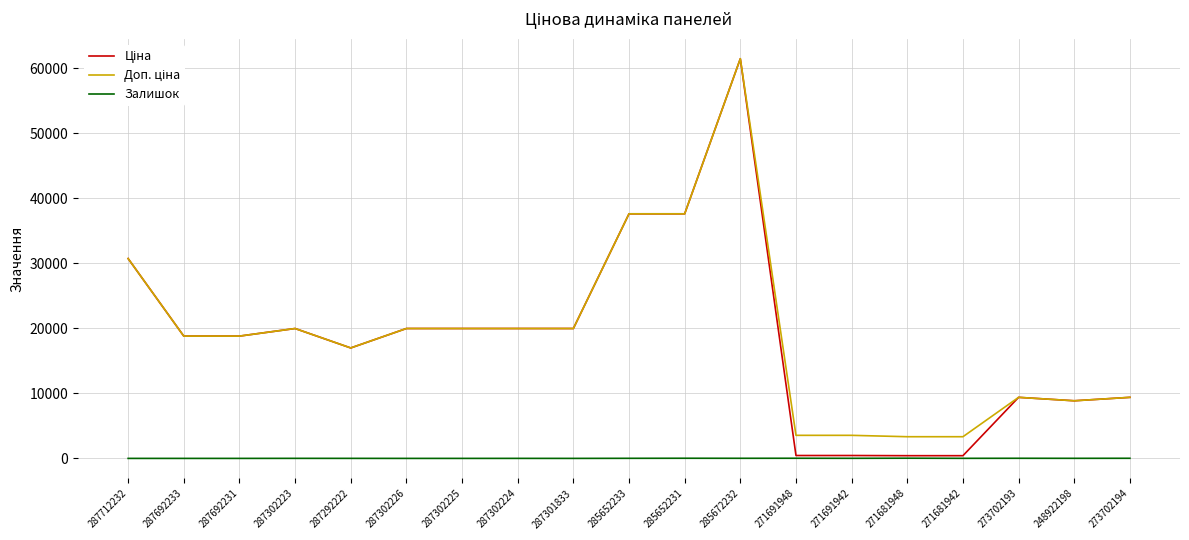

At which category does the chart reach its peak across all series?

285672232